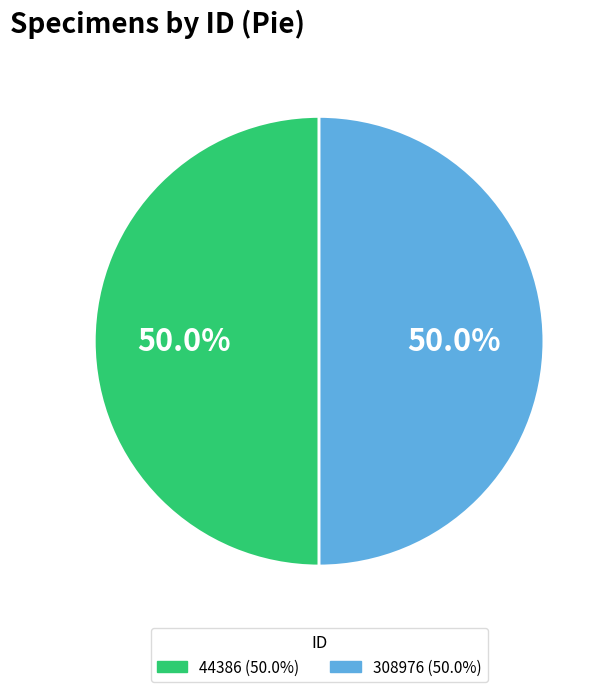

To the nearest percent, what portion does 44386 represent?

50%